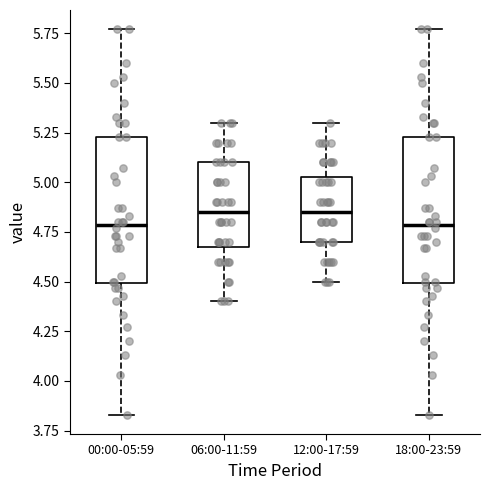

Where does the lower whisker of the box for 12:00-17:59 end on the y-axis? The values are not printed on the chart, so give them approximately, as read against the axis.

4.50